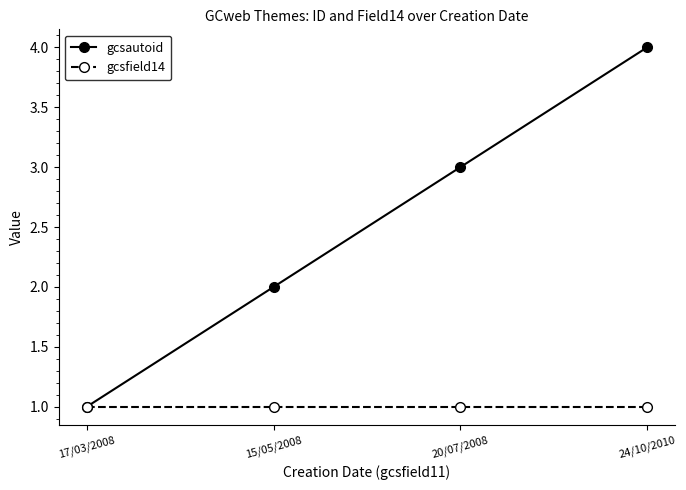

What is the average value of the gcsfield14 series?

1